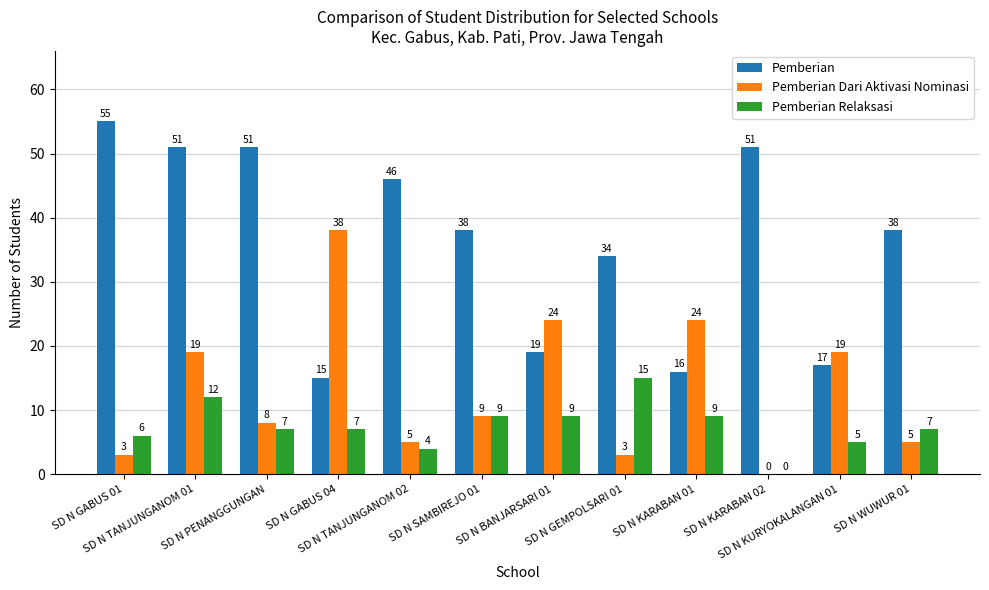

Is the value of Pemberian Relaksasi at SD N TANJUNGANOM 02 greater than the value of Pemberian at SD N TANJUNGANOM 02?

No